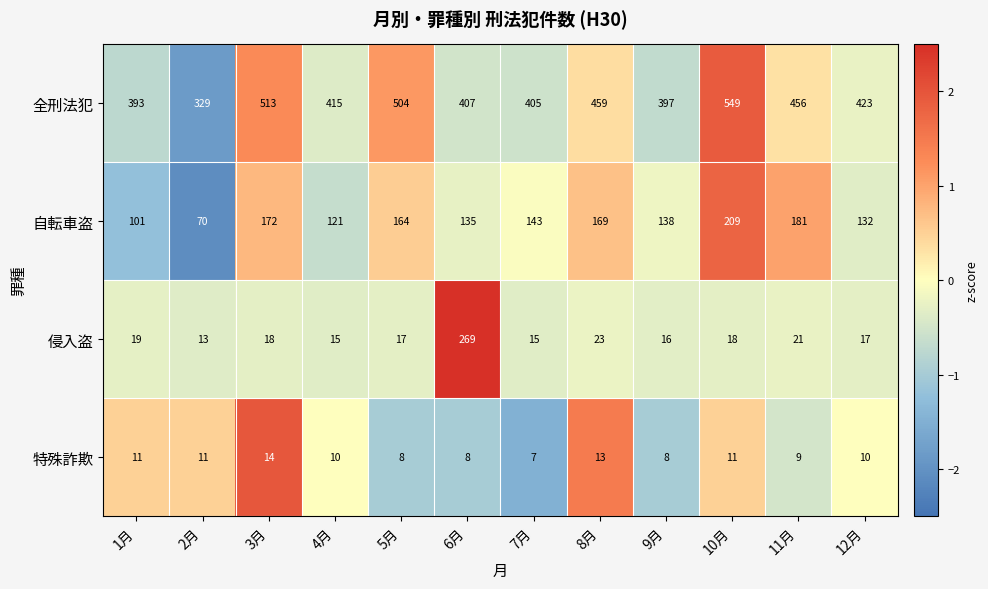

The value of 特殊詐欺 at 1月 is 11. True or false?

True